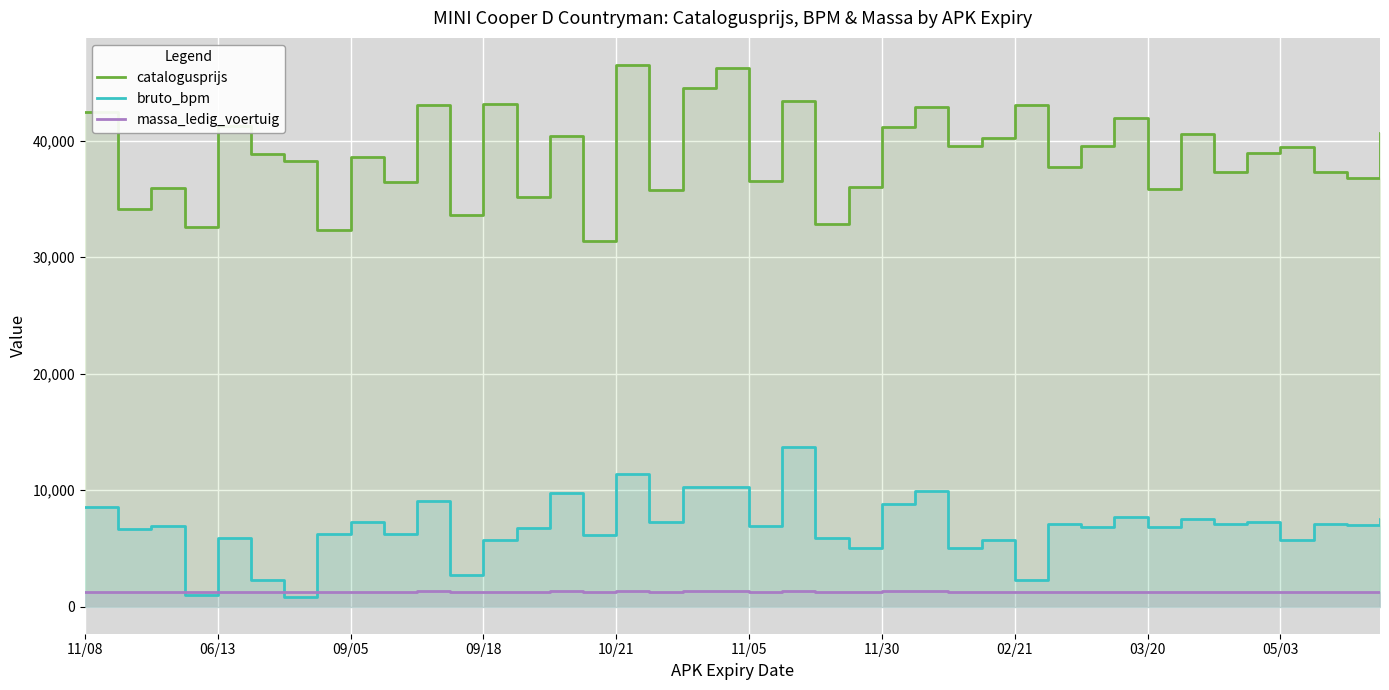

What are all the series names shown in the legend?

catalogusprijs, bruto_bpm, massa_ledig_voertuig